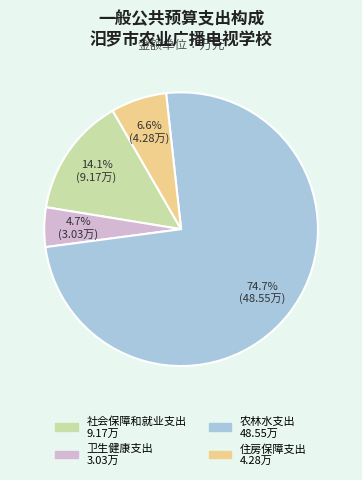

Count the number of slices in the pie.

4